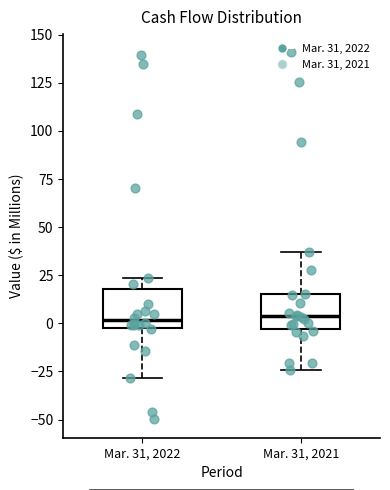

Reading left to right, transcribe this box plot: for each box, give where its median line is, the range the box spans, and where its two whiskers end, as read against the y-axis. The values are not printed on the chart, so give them approximately, as read against the axis.

Mar. 31, 2022: median 0, box -5 to 20, whiskers -30 to 25
Mar. 31, 2021: median 5, box -5 to 15, whiskers -25 to 35